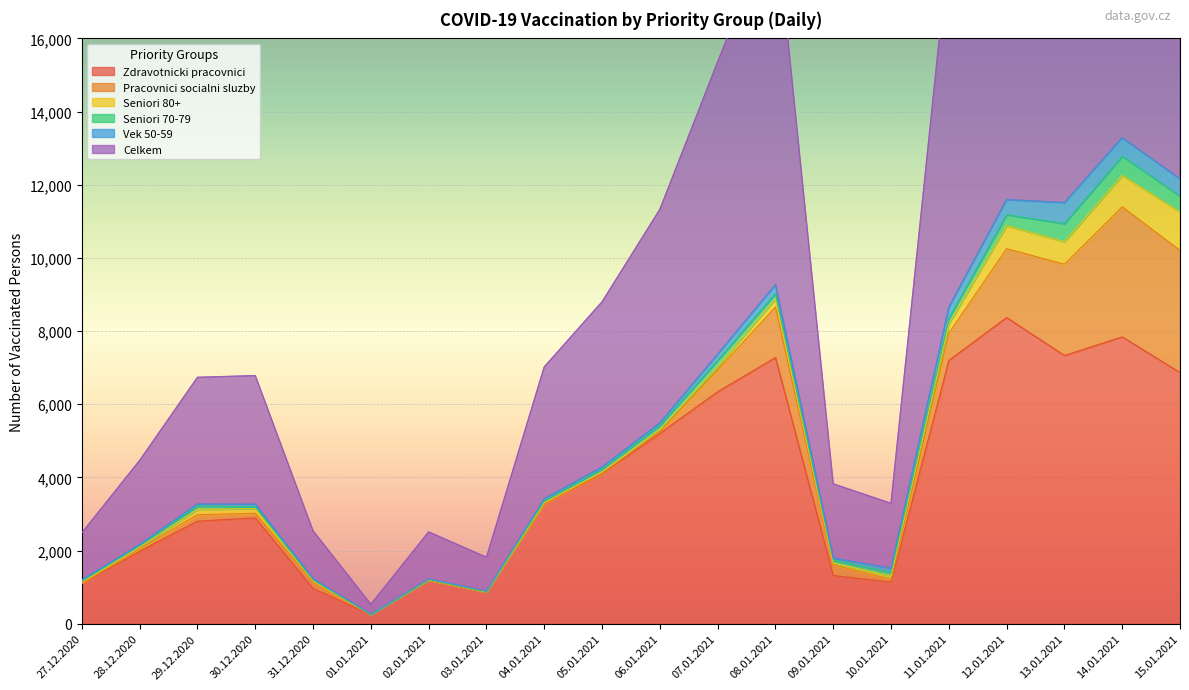

What is the difference between the maximum and minimum values in the Pracovnici socialni sluzby series?

3555